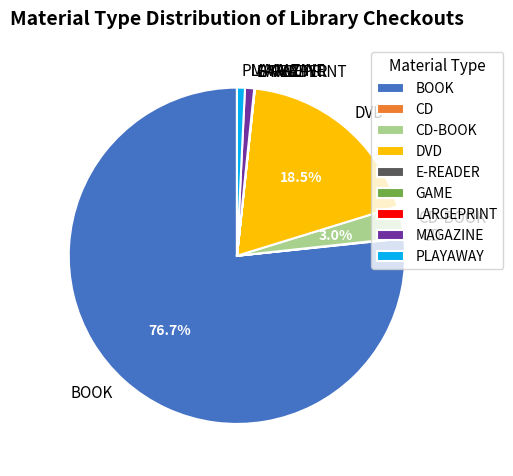

Which category has the biggest portion of the pie?

BOOK